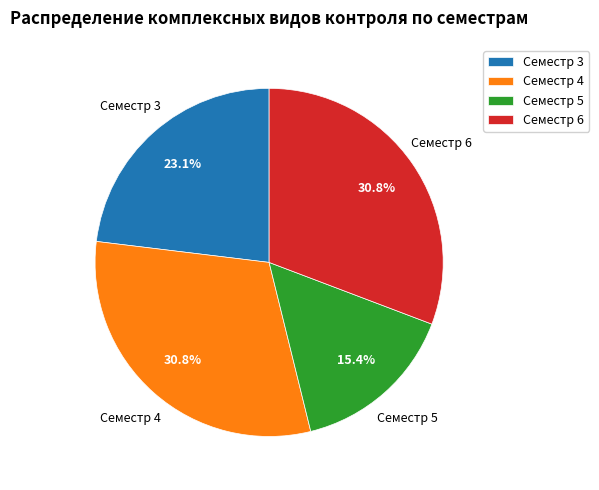

What is the smallest slice in the pie chart?

Семестр 5